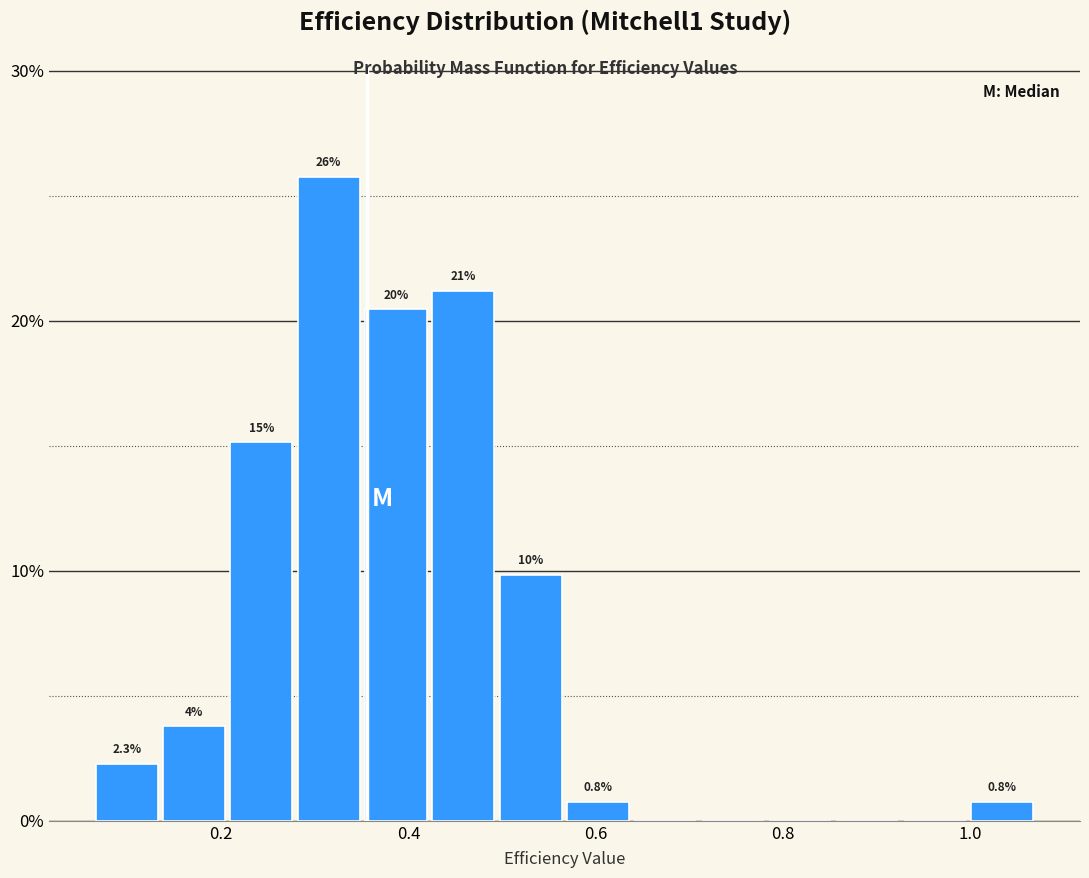

Read against the x-axis, roughly where is the centre of the tallest bar?

0.32